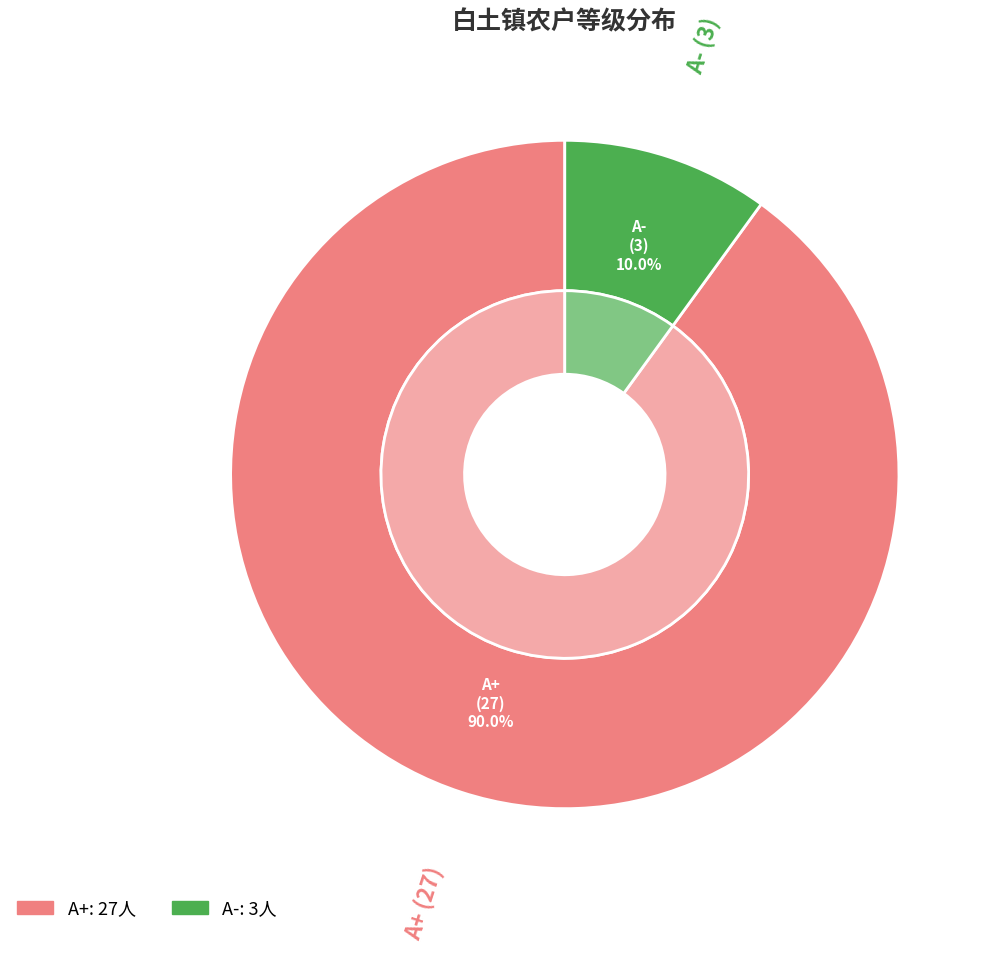

How many slices are in this pie chart?

2